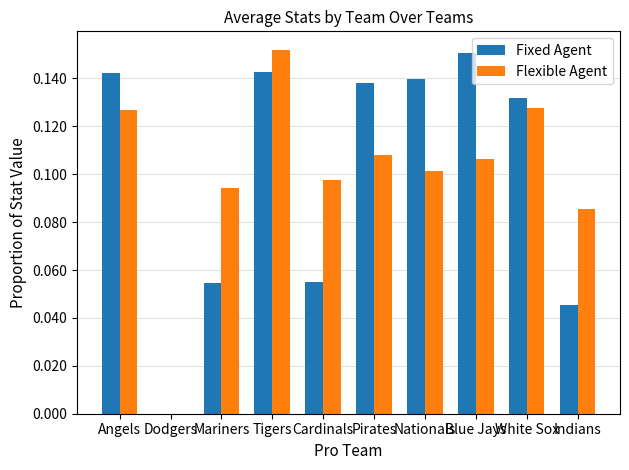

Between Mariners and Pirates, which series saw the biggest shift?

Fixed Agent